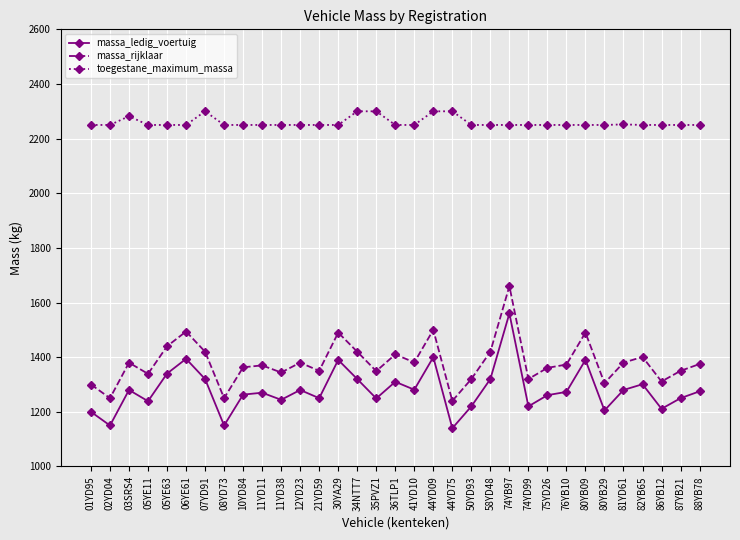

Is this an area chart (filled region under the line)?

No